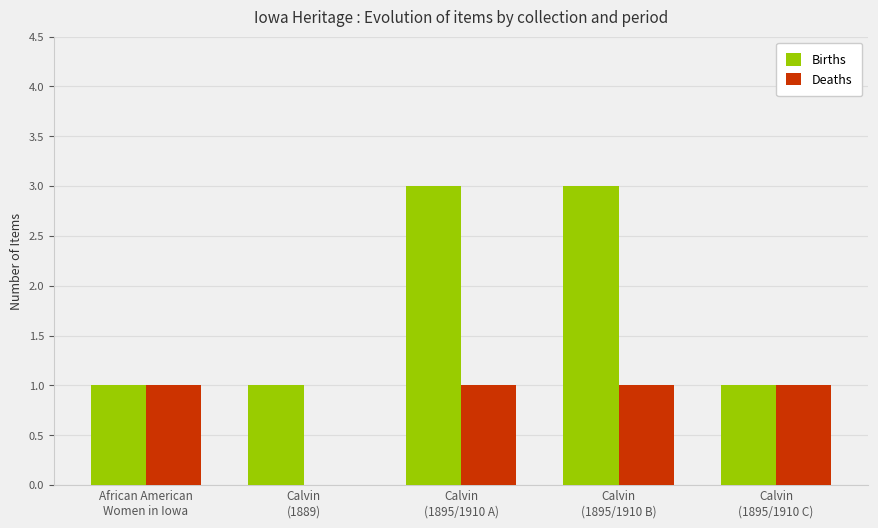

Count the Deaths values in the range 1 to 2.

4